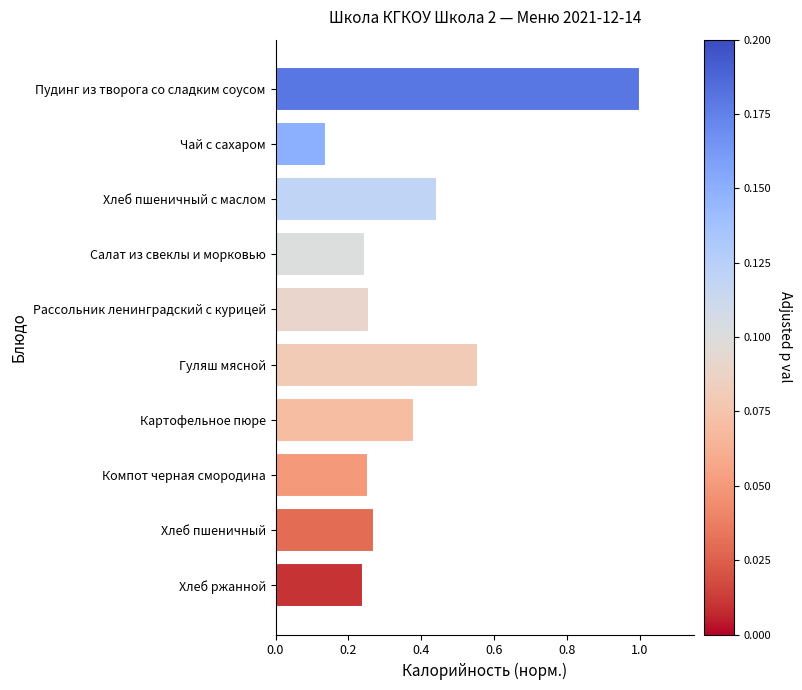

At which label is the value closest to 0?

Чай с сахаром